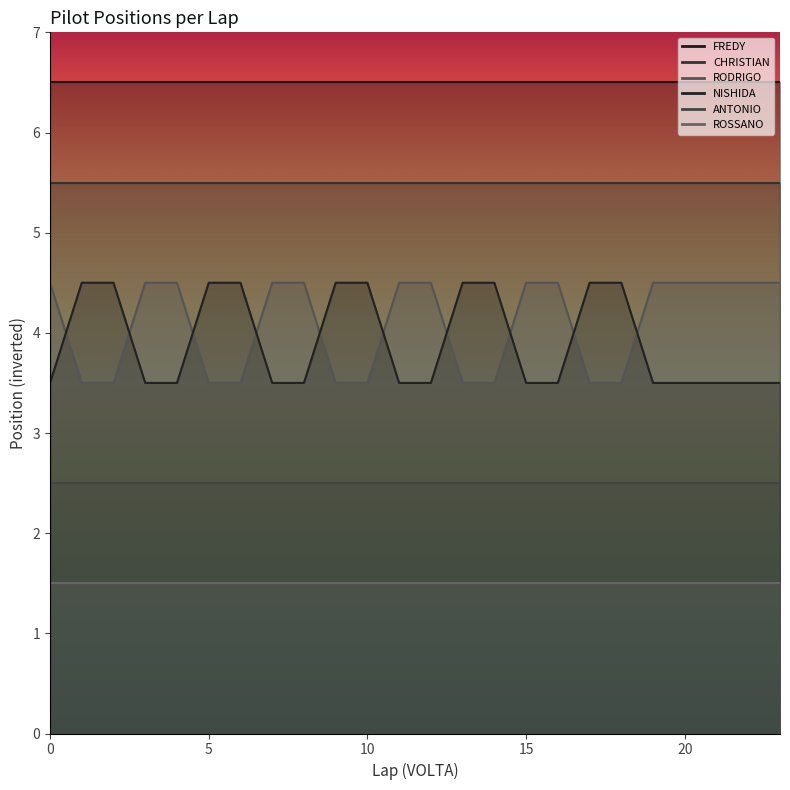

Reading left to right, extract all data points from this chart.

FREDY: 0=1	1=1	2=1	3=1	4=1	5=1	6=1	7=1	8=1	9=1	10=1	11=1	12=1	13=1	14=1	15=1	16=1	17=1	18=1	19=1	20=1	21=1	22=1	23=1
CHRISTIAN: 0=2	1=2	2=2	3=2	4=2	5=2	6=2	7=2	8=2	9=2	10=2	11=2	12=2	13=2	14=2	15=2	16=2	17=2	18=2	19=2	20=2	21=2	22=2	23=2
RODRIGO: 0=3	1=4	2=4	3=3	4=3	5=4	6=4	7=3	8=3	9=4	10=4	11=3	12=3	13=4	14=4	15=3	16=3	17=4	18=4	19=3	20=3	21=3	22=3	23=3
NISHIDA: 0=4	1=3	2=3	3=4	4=4	5=3	6=3	7=4	8=4	9=3	10=3	11=4	12=4	13=3	14=3	15=4	16=4	17=3	18=3	19=4	20=4	21=4	22=4	23=4
ANTONIO: 0=5	1=5	2=5	3=5	4=5	5=5	6=5	7=5	8=5	9=5	10=5	11=5	12=5	13=5	14=5	15=5	16=5	17=5	18=5	19=5	20=5	21=5	22=5	23=5
ROSSANO: 0=6	1=6	2=6	3=6	4=6	5=6	6=6	7=6	8=6	9=6	10=6	11=6	12=6	13=6	14=6	15=6	16=6	17=6	18=6	19=6	20=6	21=6	22=6	23=6